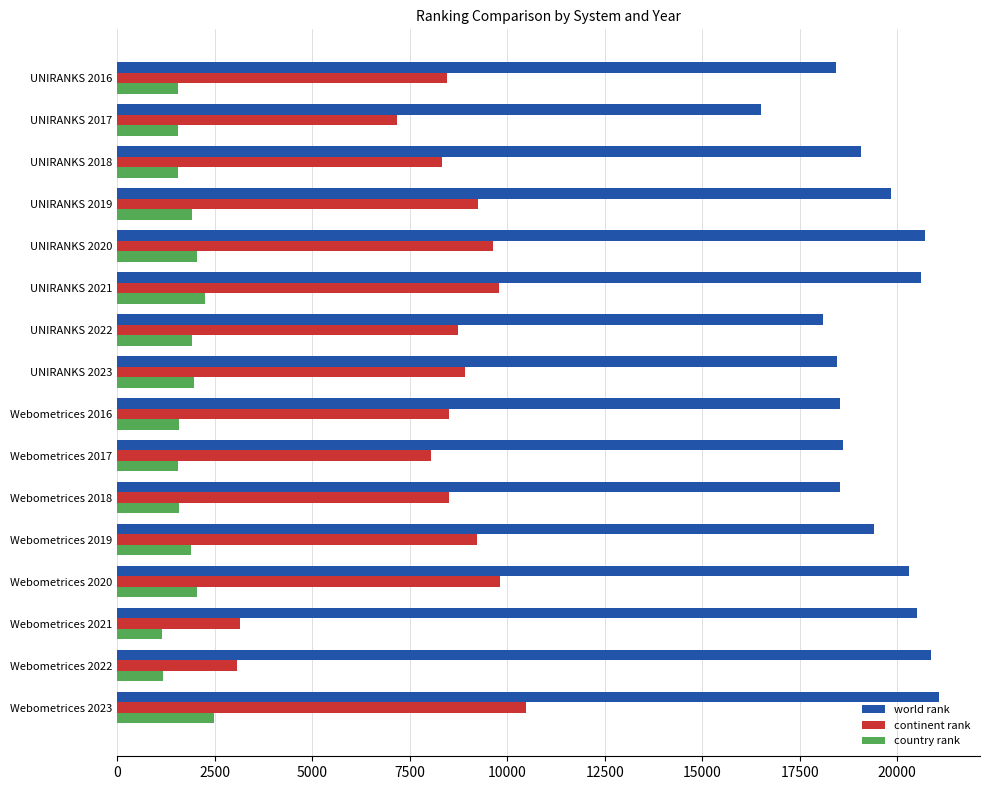

True or false: world rank has a value of 25188 at UNIRANKS 2022.

False